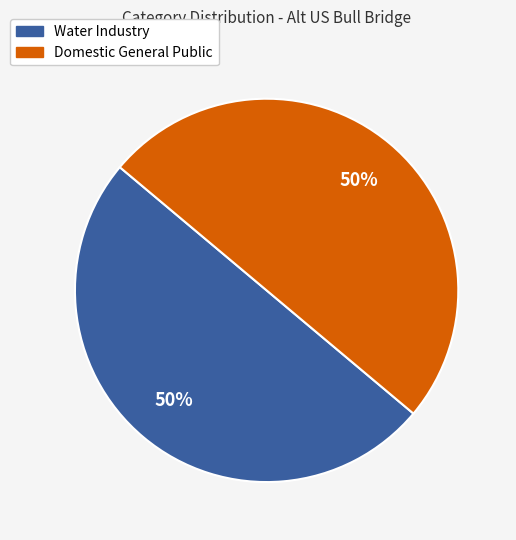

What is the ratio of the value at Domestic General Public to the value at Water Industry?

1.0